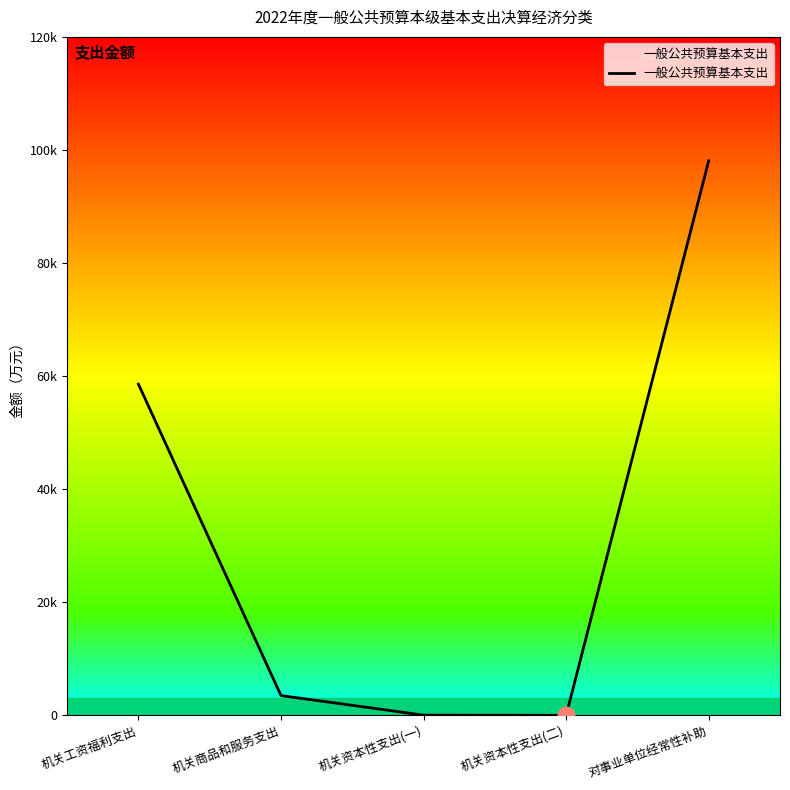

Which label corresponds to the largest value in the chart?

对事业单位经常性补助